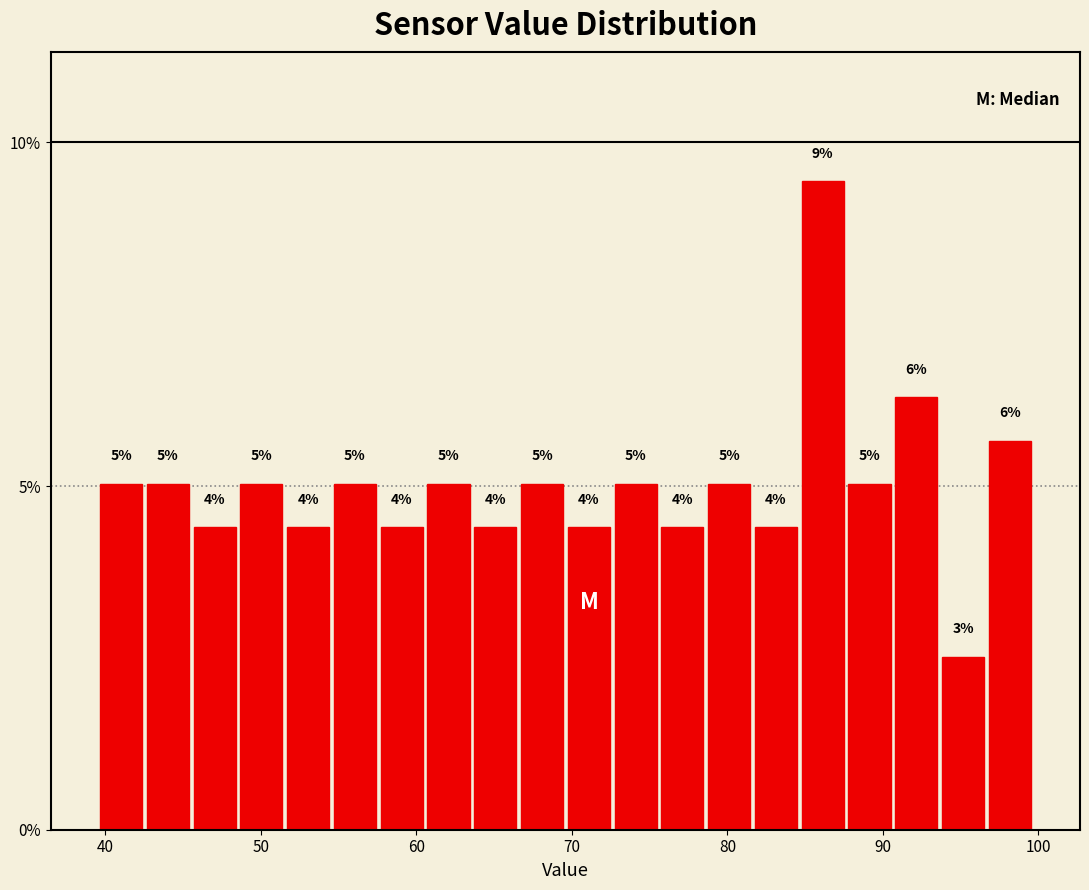

Around what value on the x-axis is the tallest bar? Give the approximate position of its centre, as read against the axis.

86